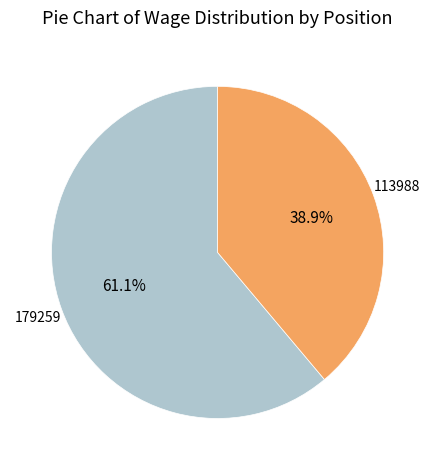

Is there any slice that represents more than half of the pie?

Yes